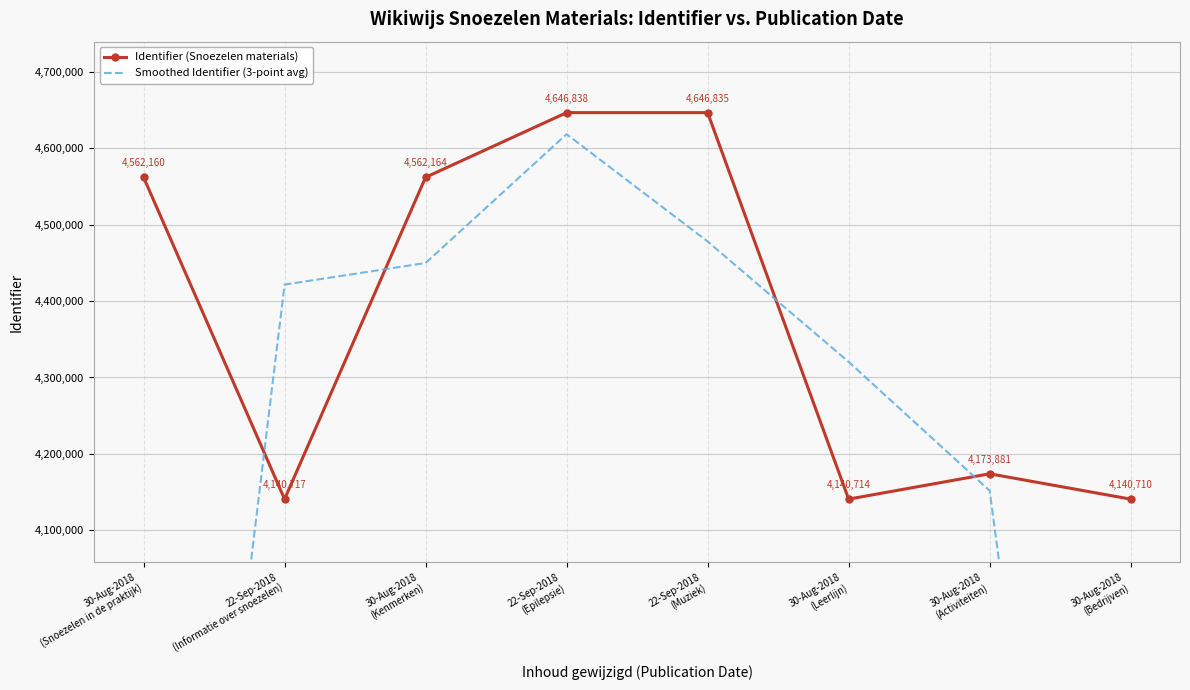

True or false: Identifier (Snoezelen materials) and Smoothed Identifier (3-point avg) intersect in this chart.

True